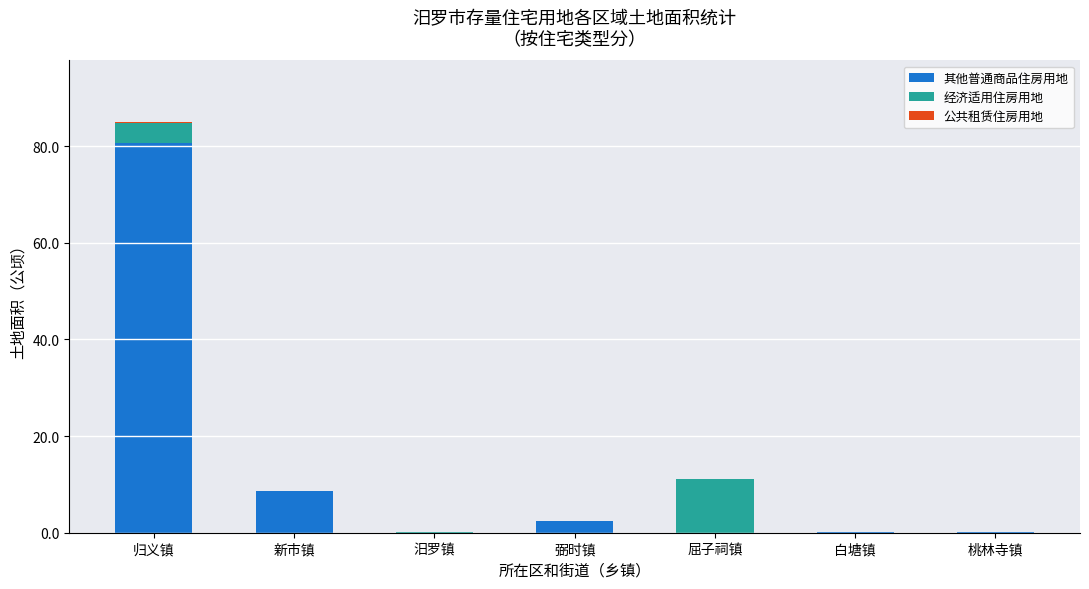

At which category is the sum across all series the highest?

归义镇